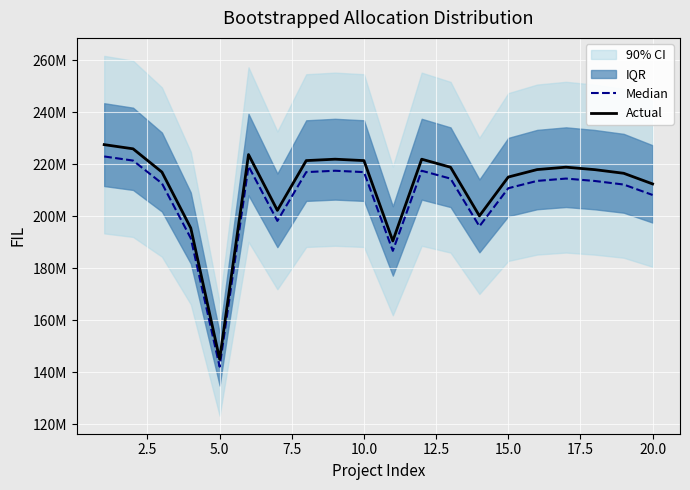

Which series has the largest range (max minus min)?

Actual